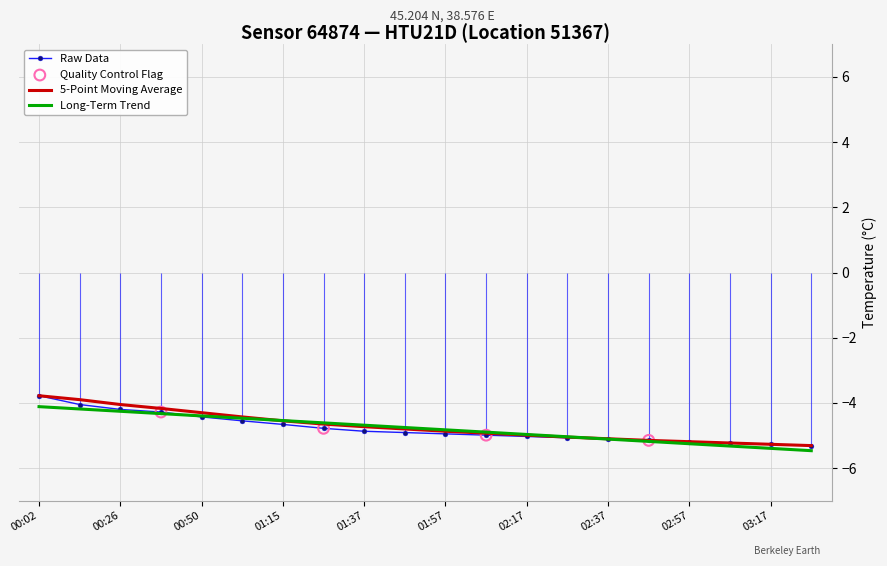

At which category is the sum across all series the highest?

00:02